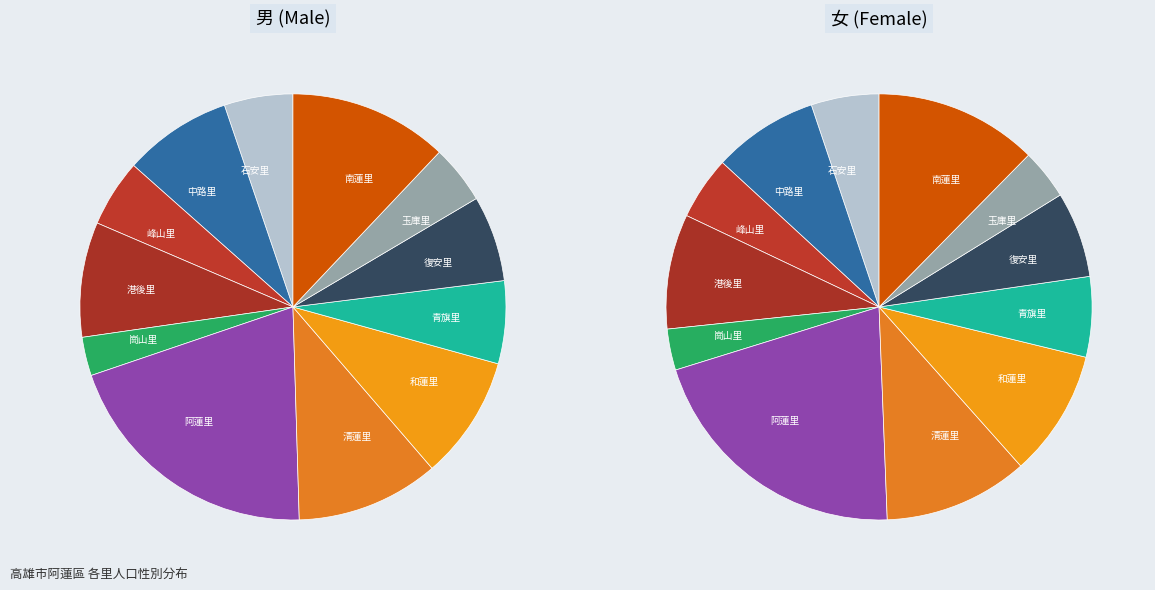

True or false: 石安里 accounts for 5% of the total.

True